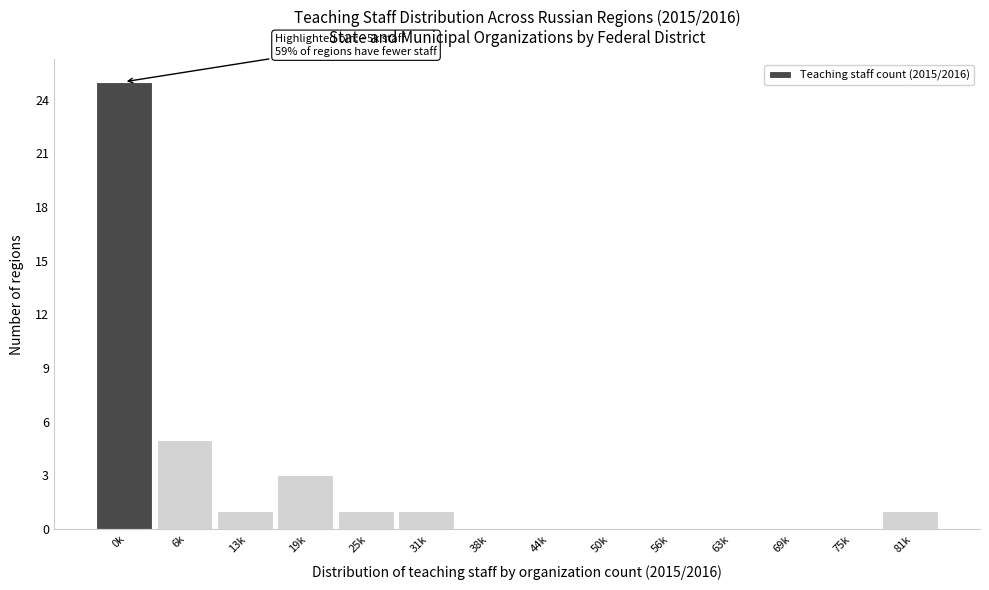

Reading right to left, extract all data points from this chart.

81k=1	75k=0	69k=0	63k=0	56k=0	50k=0	44k=0	38k=0	31k=1	25k=1	19k=3	13k=1	6k=5	0k=25